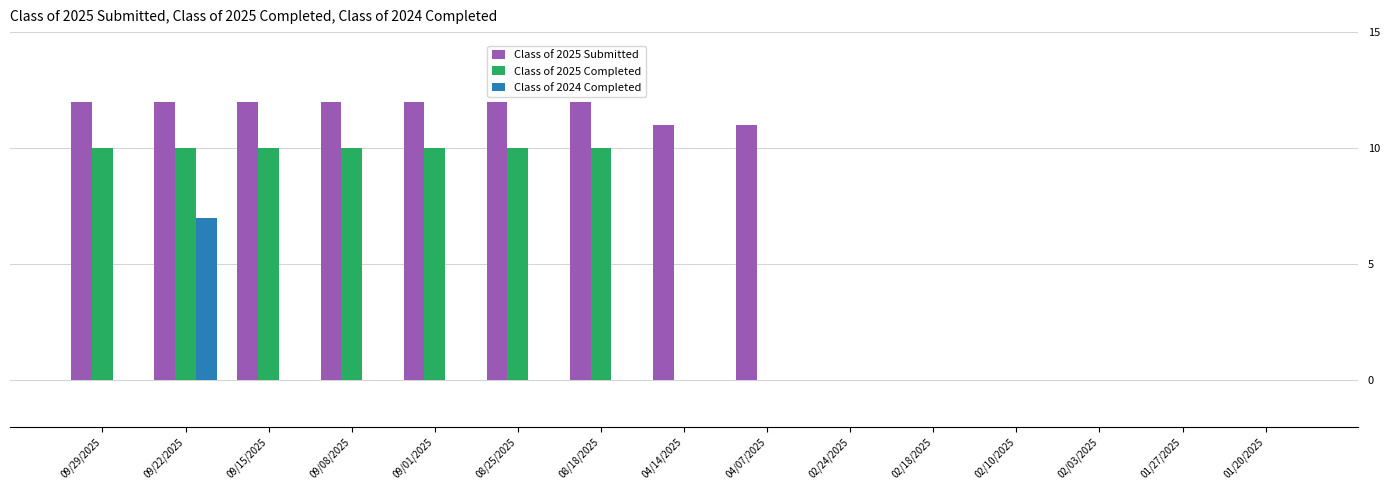

What is the highest value of the Class of 2025 Submitted series?

12